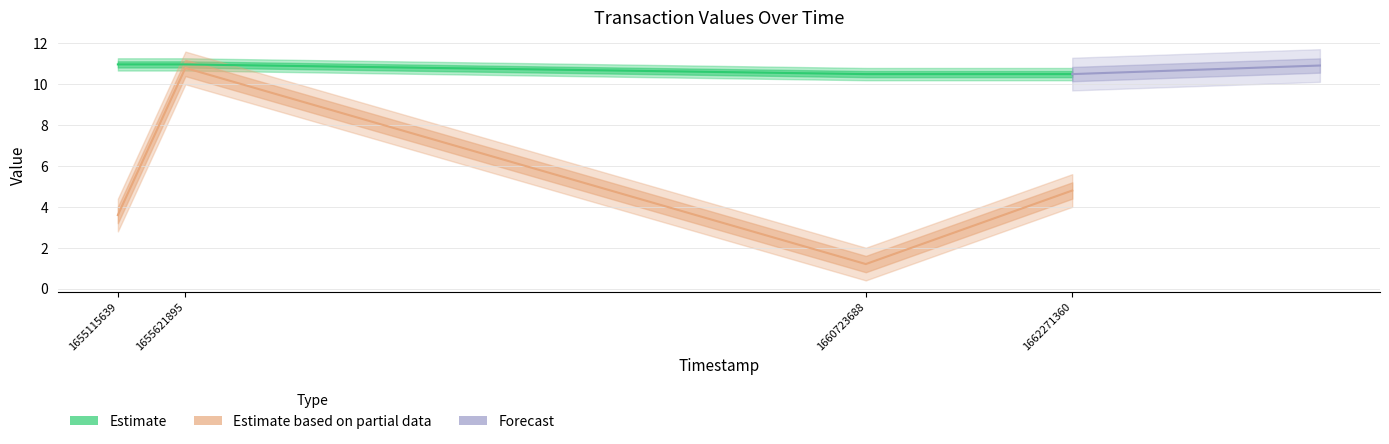

What is the difference between the maximum and second lowest values?

0.5